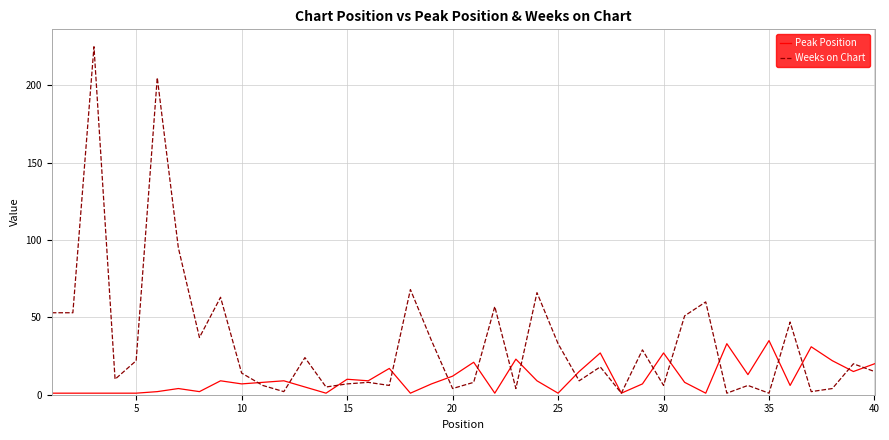

Reading right to left, what are all the values shown in this chart?

Peak Position: 20	15	22	31	6	35	13	33	1	8	27	7	1	27	15	1	9	23	1	21	12	7	1	17	9	10	1	5	9	8	7	9	2	4	2	1	1	1	1	1
Weeks on Chart: 15	20	4	2	47	1	6	1	60	51	6	29	1	18	9	33	66	4	57	8	4	35	68	6	8	7	5	24	2	6	14	63	37	95	205	22	10	225	53	53